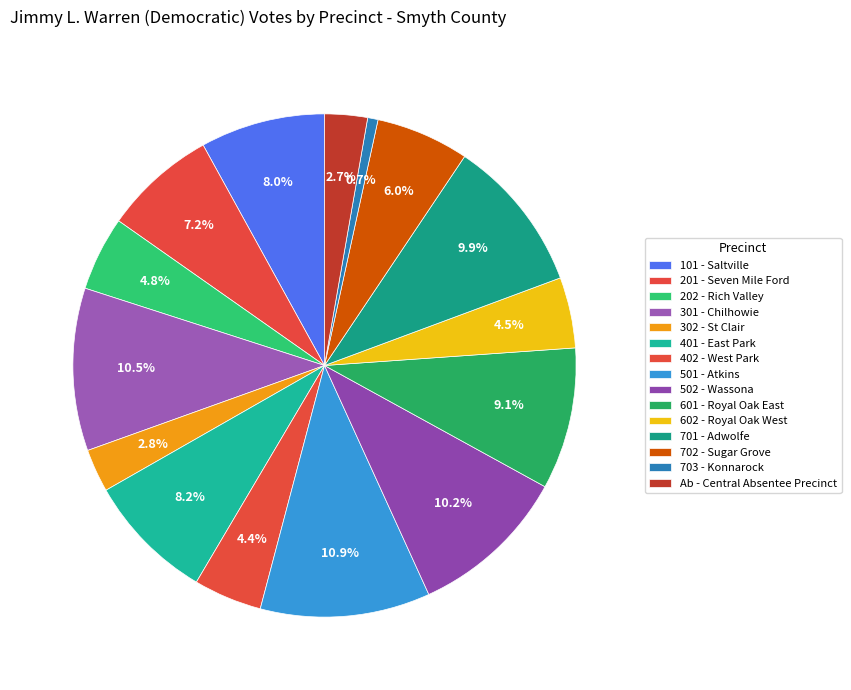

To the nearest percent, what is the difference between the largest and smallest slice percentages?

10%